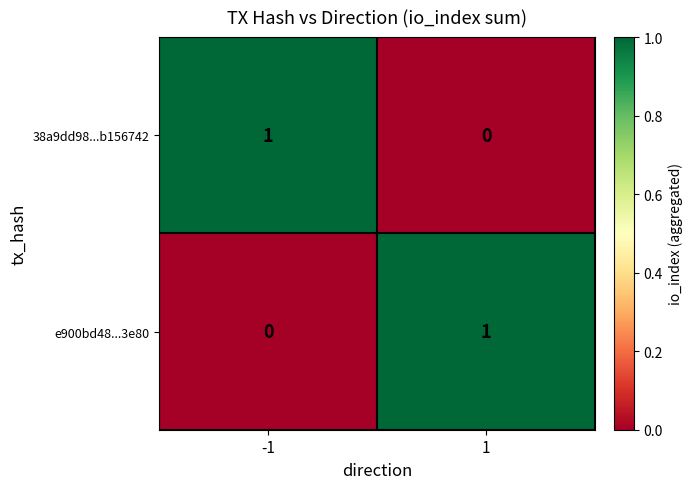

How many distinct data groups are displayed?

2